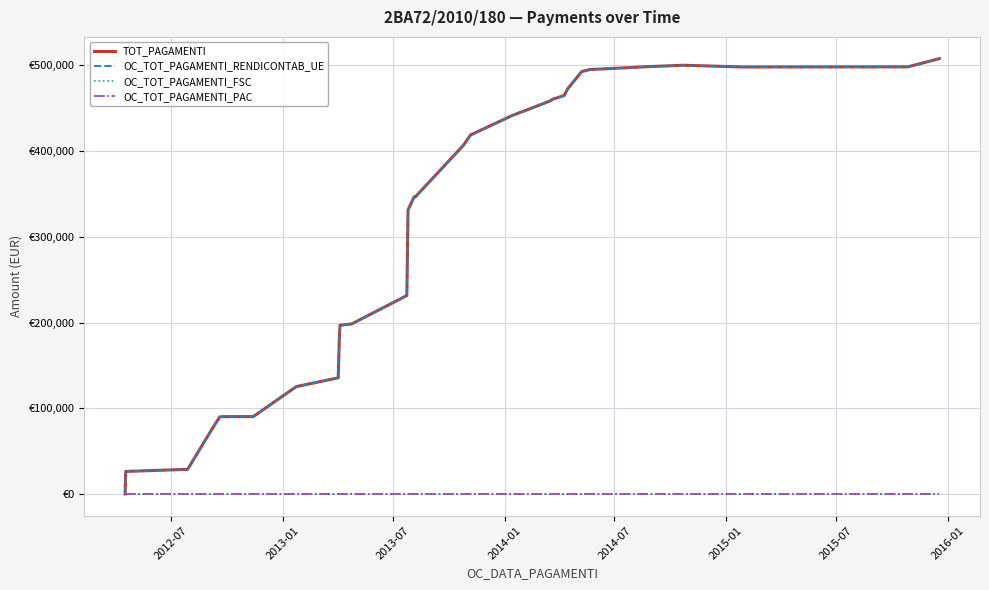

True or false: OC_TOT_PAGAMENTI_FSC and OC_TOT_PAGAMENTI_PAC cross at least once.

False